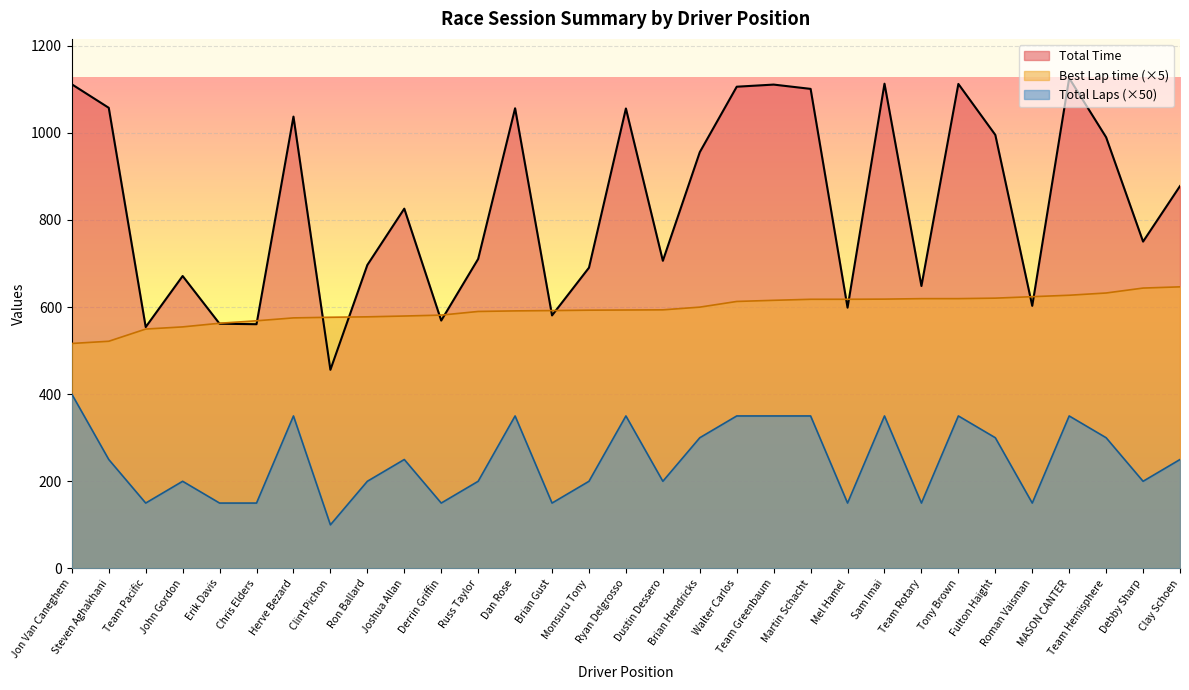

What is the value of the Total Laps point at the 6th from the left?

150.0